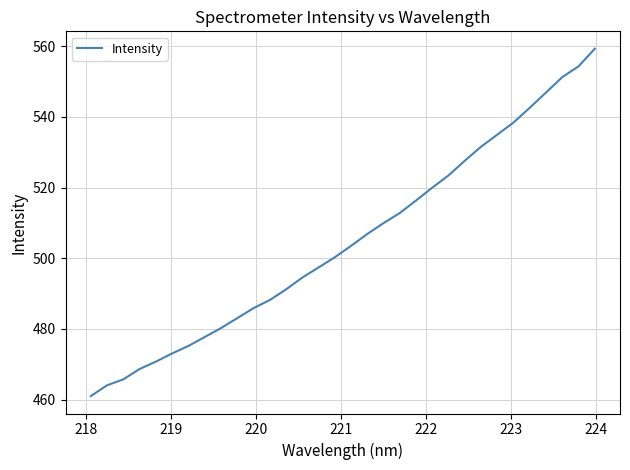

What is the greatest value displayed?

559.3